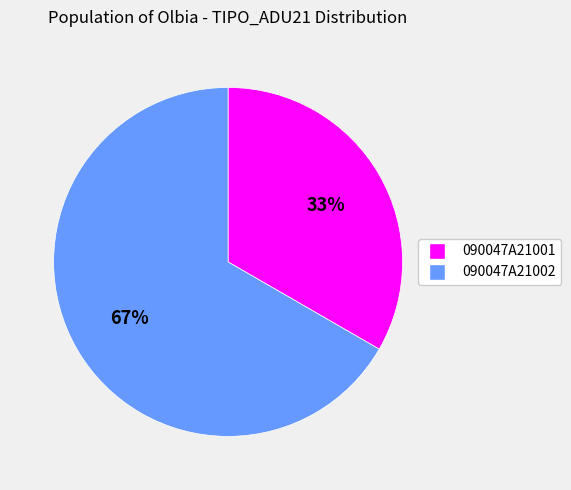

To the nearest percent, what is the average slice percentage?

50%